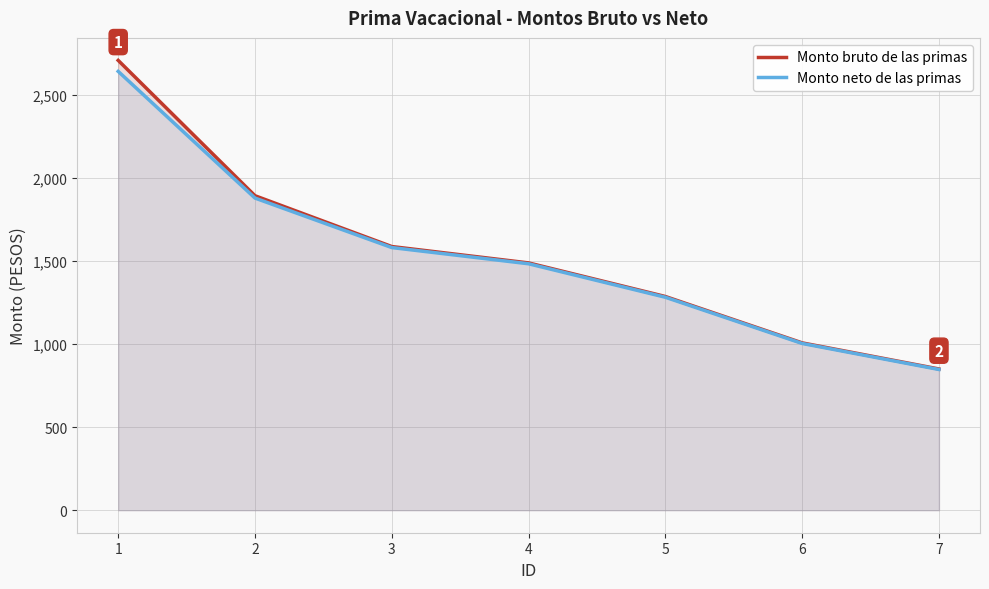

What is the value of the Monto bruto de las primas point at the 5th from the left?

1285.4